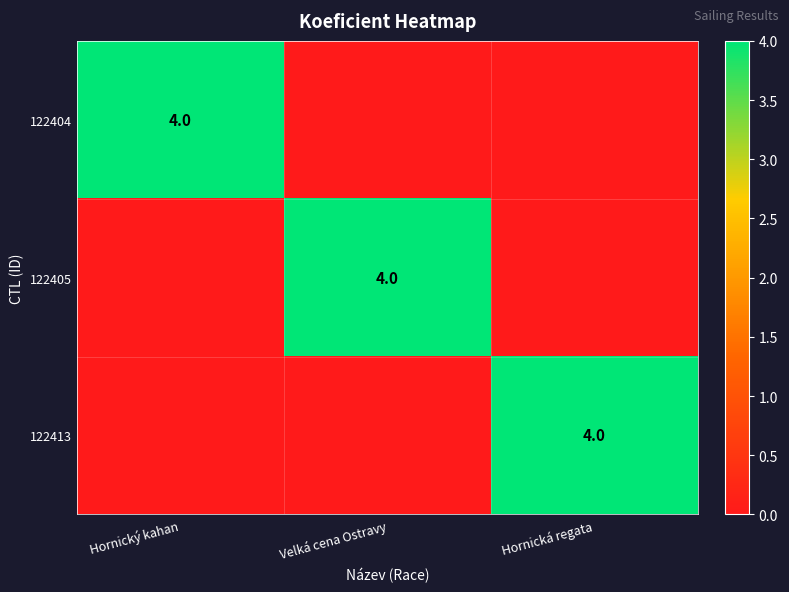

True or false: 122405 has a value of 4 at Velká cena Ostravy.

True